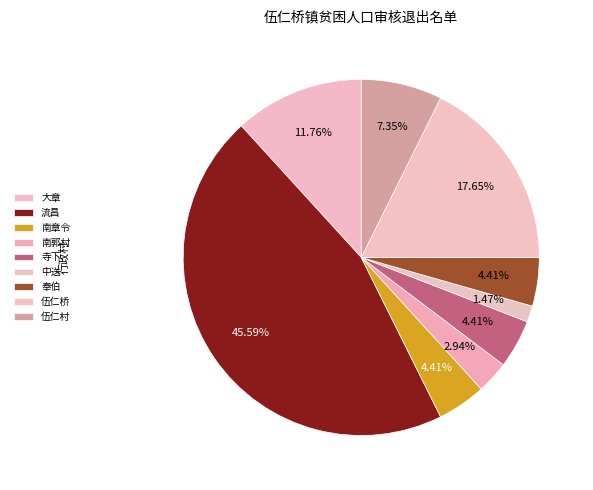

Count the number of slices in the pie.

9